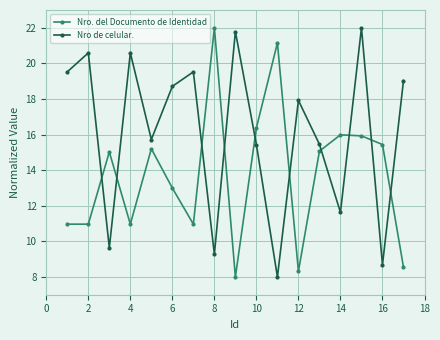

What is the minimum value shown in the chart?

8.0